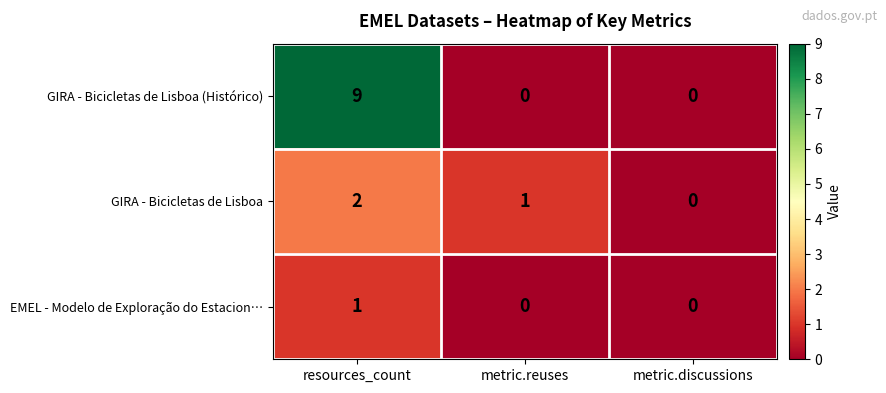

Which series has the largest total across all categories?

GIRA - Bicicletas de Lisboa (Histórico)